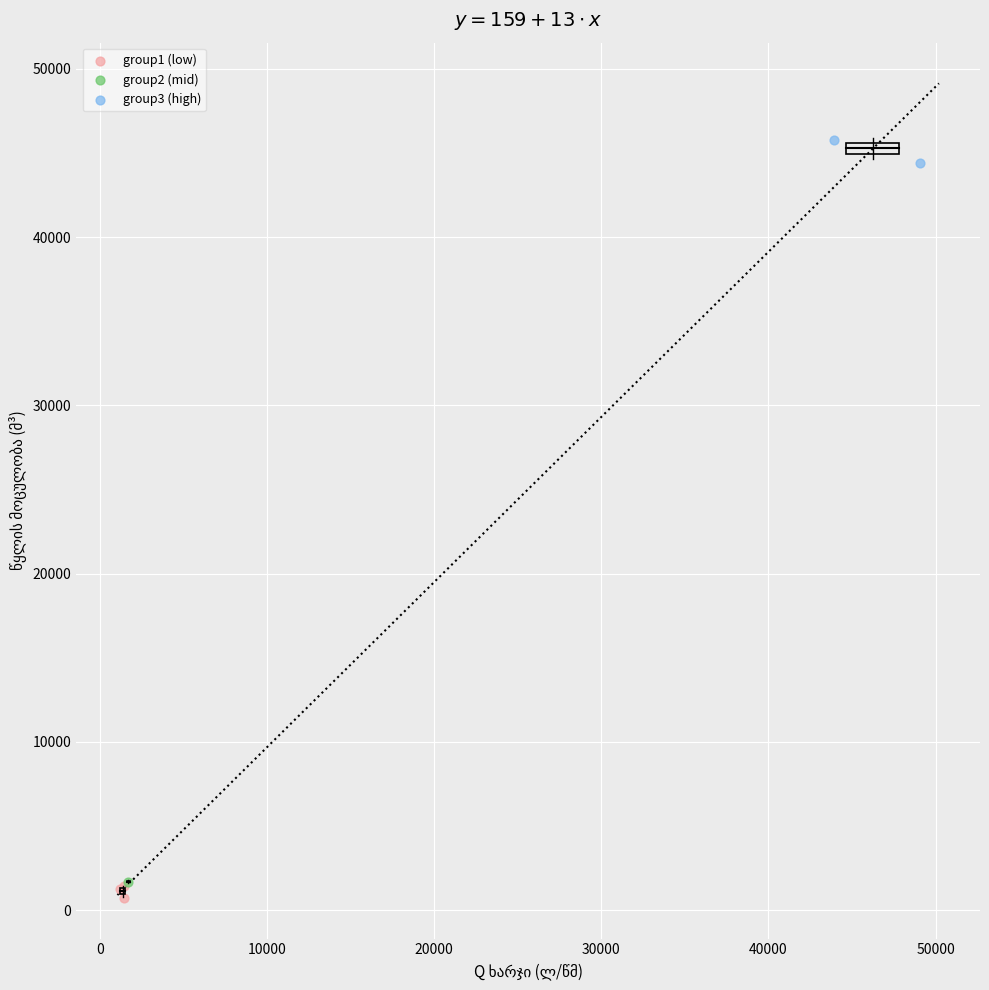

What are all the series names shown in the legend?

group1 (low), group2 (mid), group3 (high)